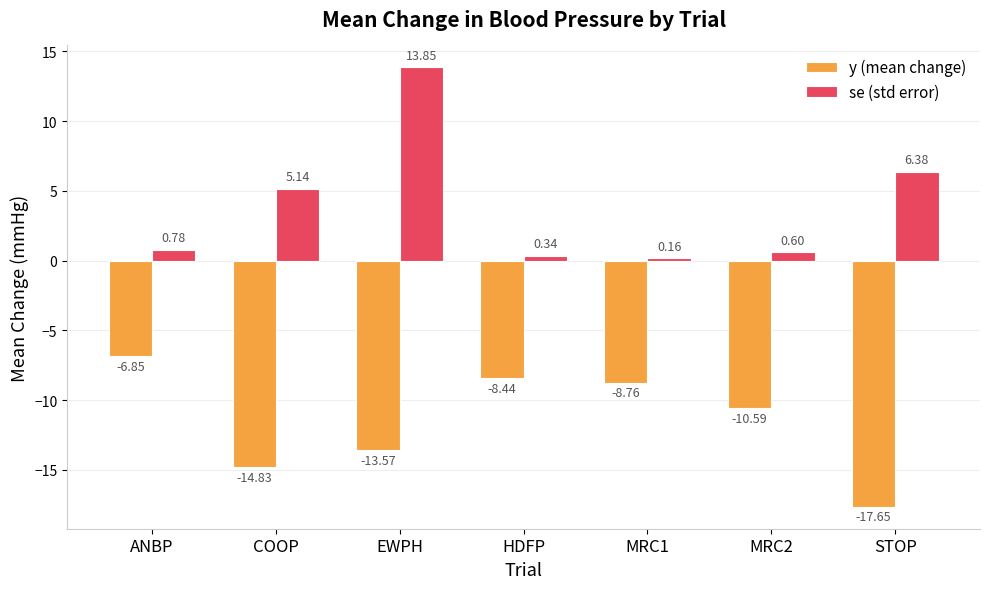

Which series has the largest total across all categories?

se (std error)